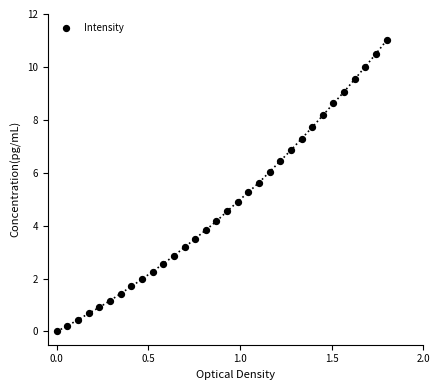

What is the range of X values (max minus min)?

1.8